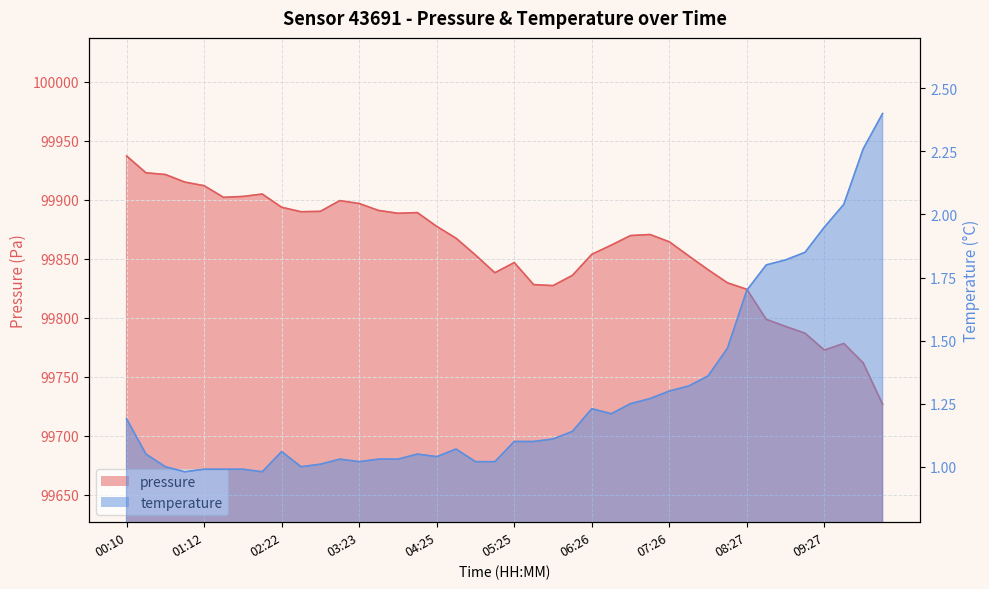

At how many categories does at least one series exceed 79661?

40